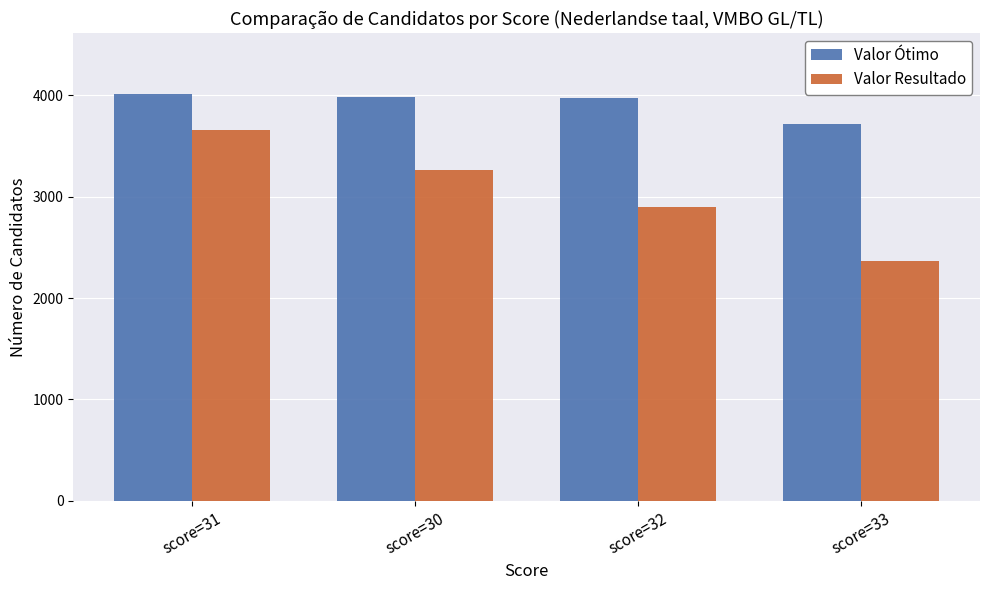

What is the minimum value for Valor Ótimo?

3715